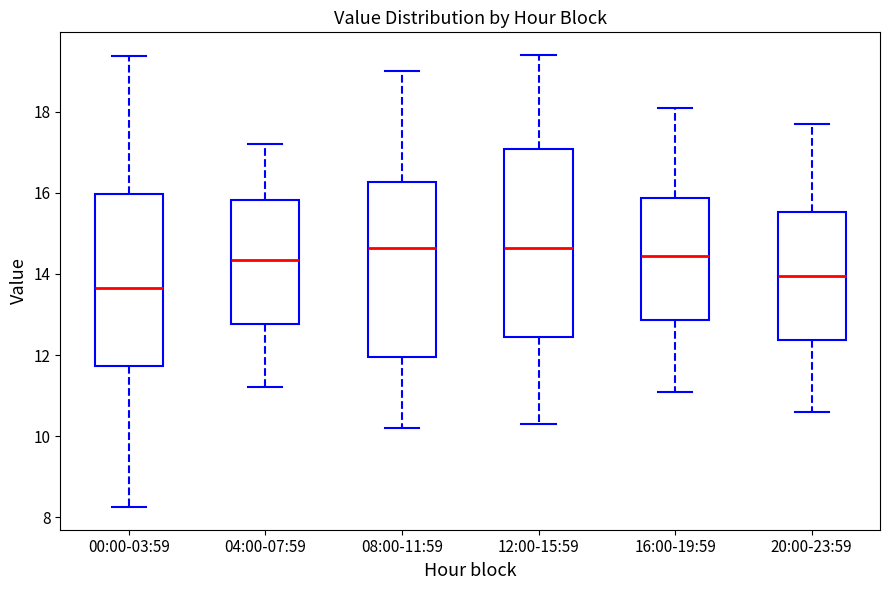

Where does the upper whisker of the box for 00:00-03:59 end on the y-axis? The values are not printed on the chart, so give them approximately, as read against the axis.

19.4